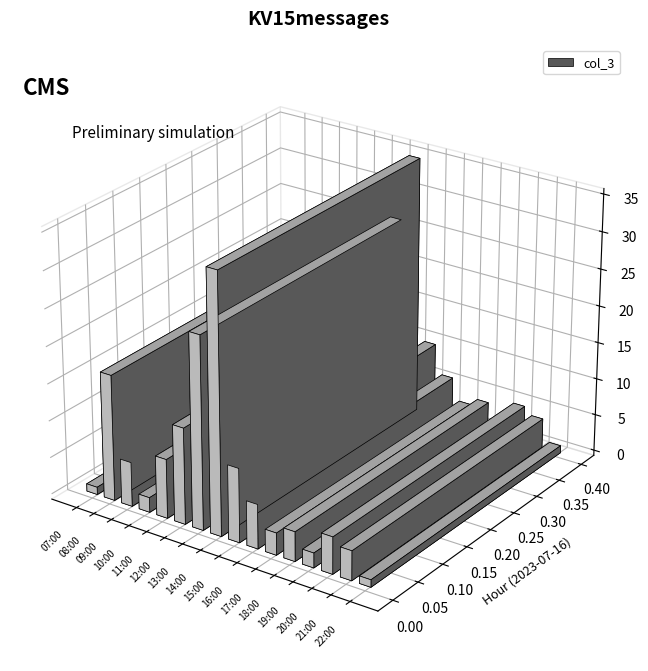

Count the number of values greater than 6.

6